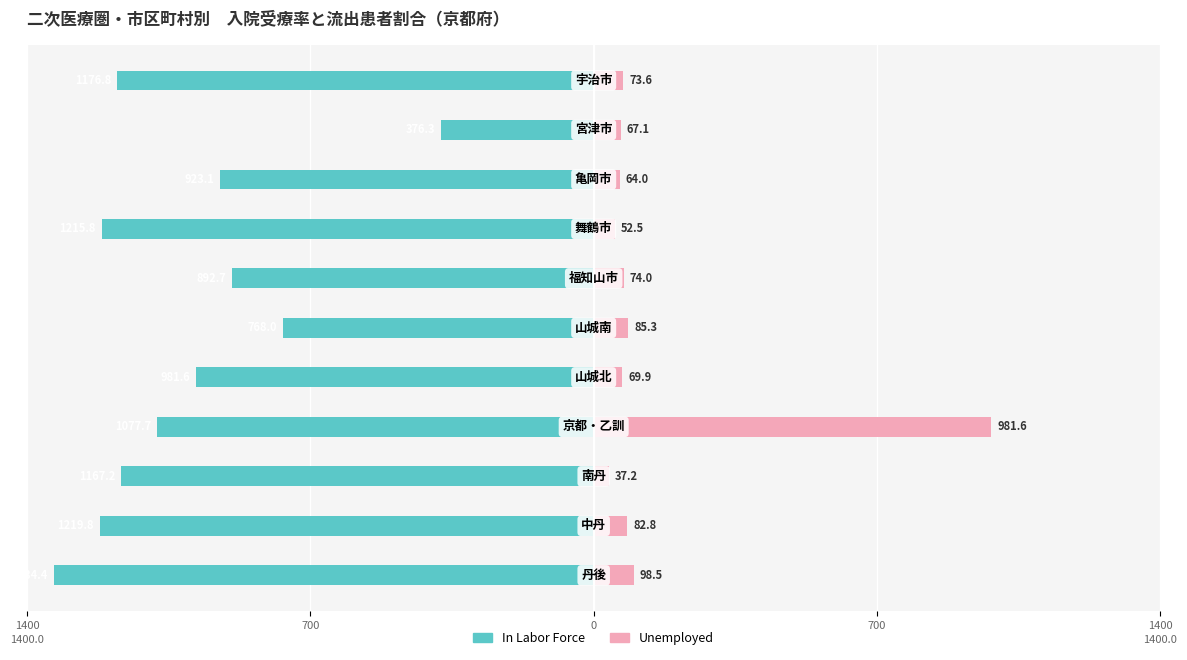

Reading left to right, list all the values displayed in this chart.

In Labor Force: -1334.4	-1219.8	-1167.2	-1077.7	-981.6	-768.0	-892.7	-1215.8	-923.1	-376.3	-1176.8
Unemployed: 98.5	82.8	37.2	981.6	69.9	85.3	74.0	52.5	64.0	67.1	73.6